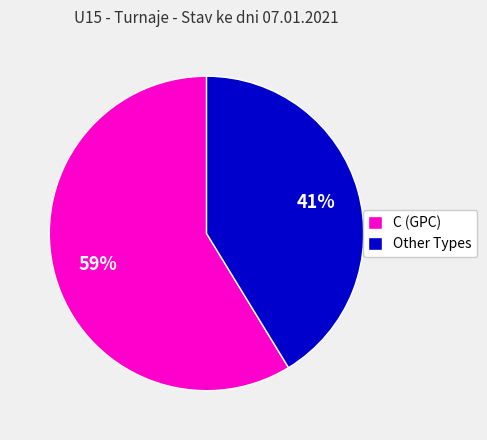

Count the number of slices in the pie.

2